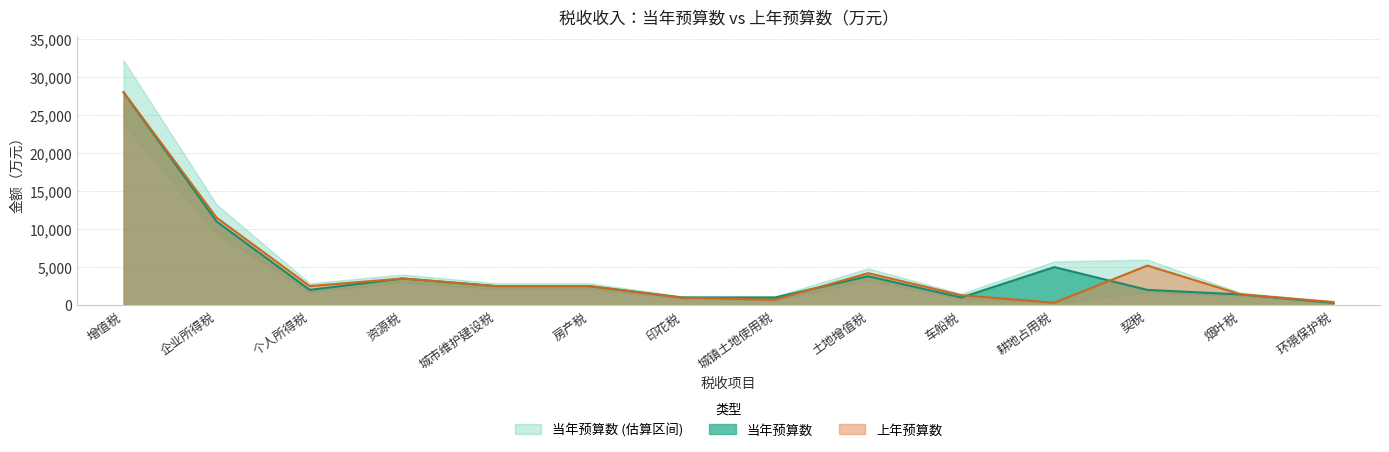

How many times do 上年预算数 and 当年预算数 cross each other?

3